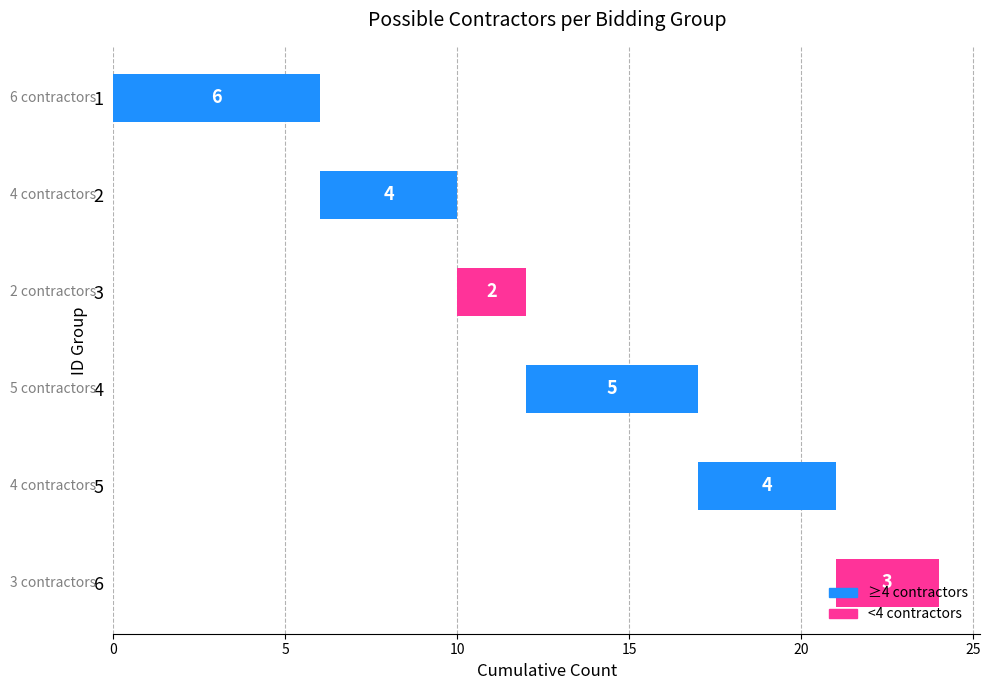

List the labels in order of value, smallest first.

3, 6, 2, 5, 4, 1